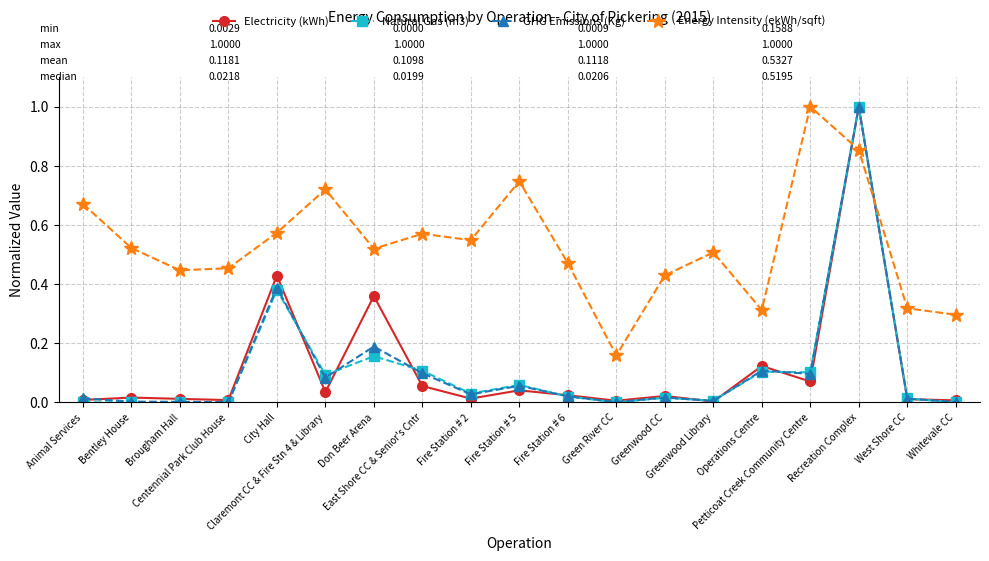

What is the maximum value shown in the chart?

1.0